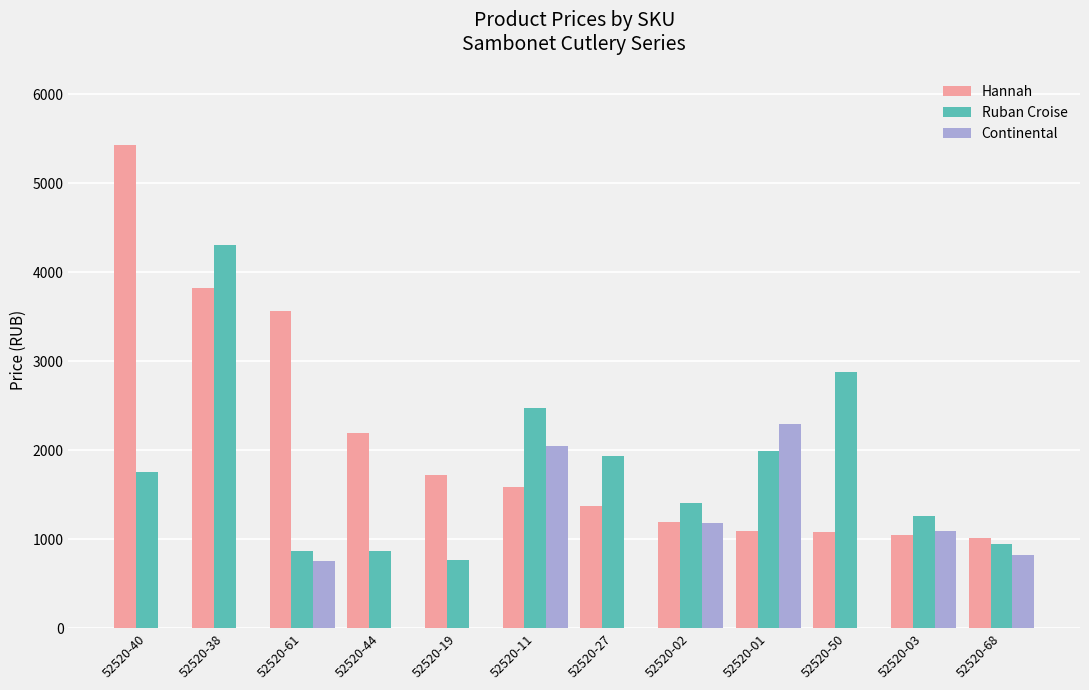

Are the bars horizontal?

No